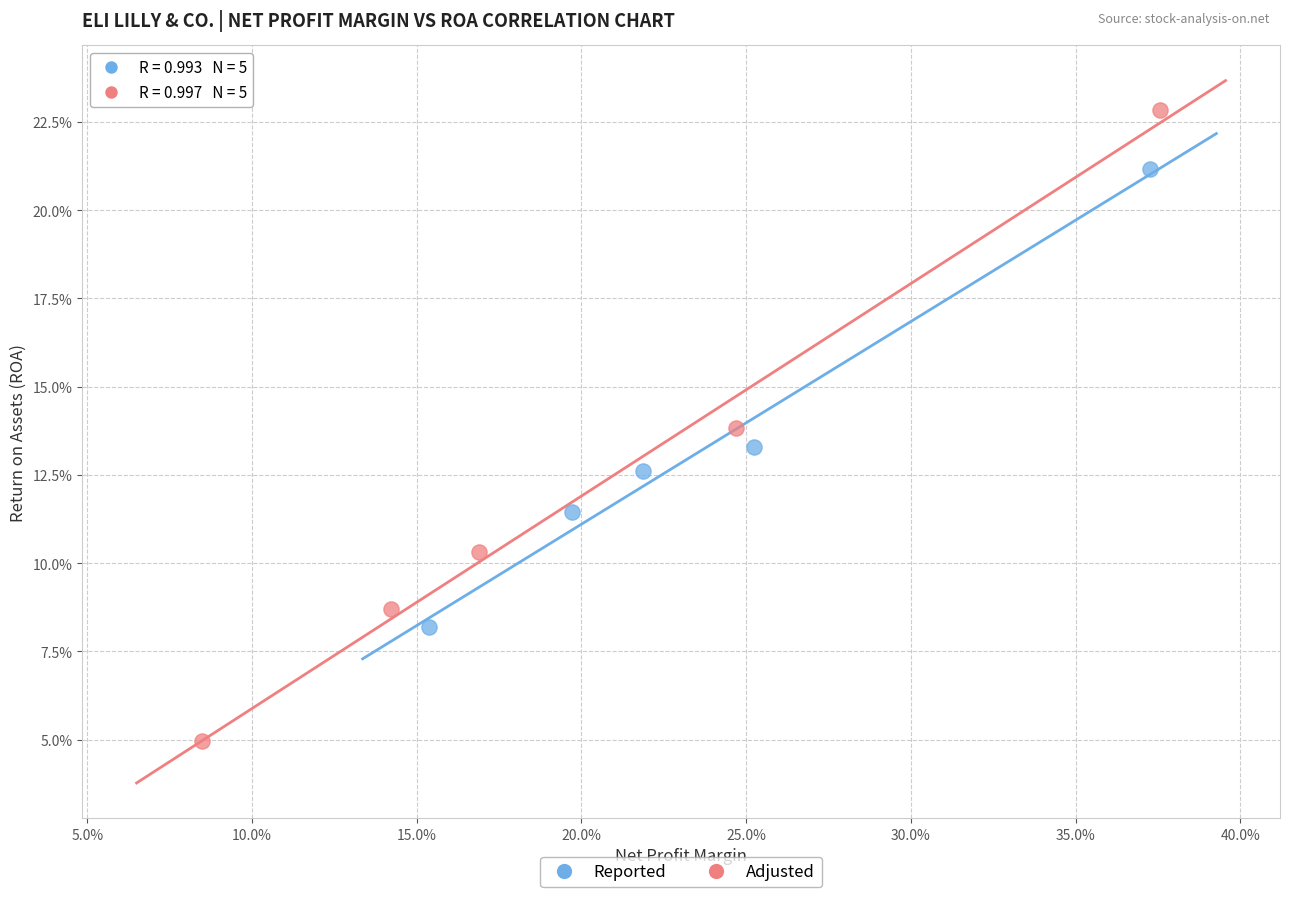

Which series contains the lowest Y value?

Adjusted